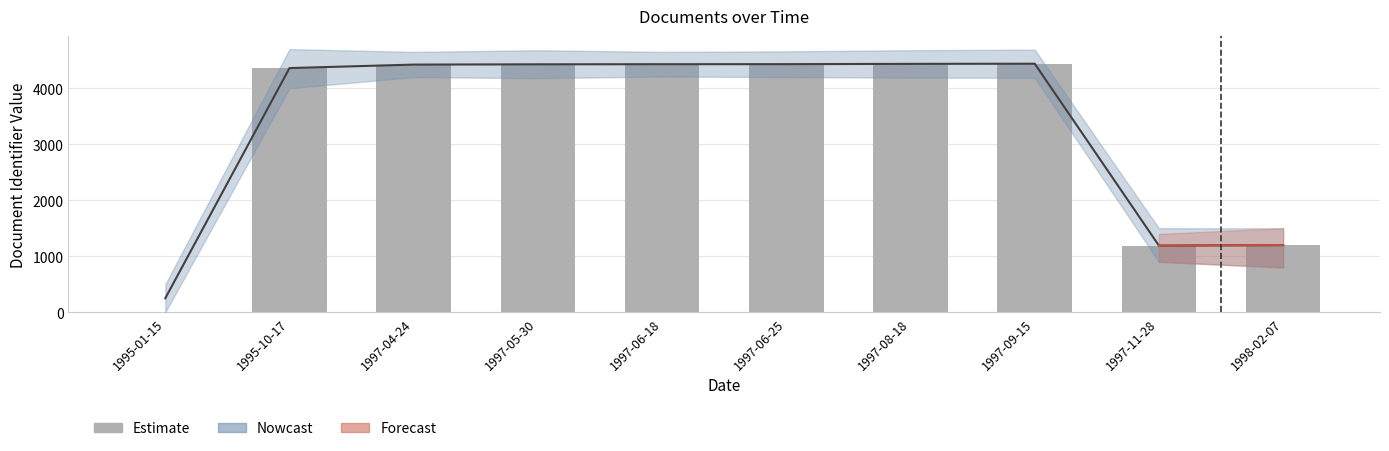

At which label does the data first exceed 4428?

1997-06-18